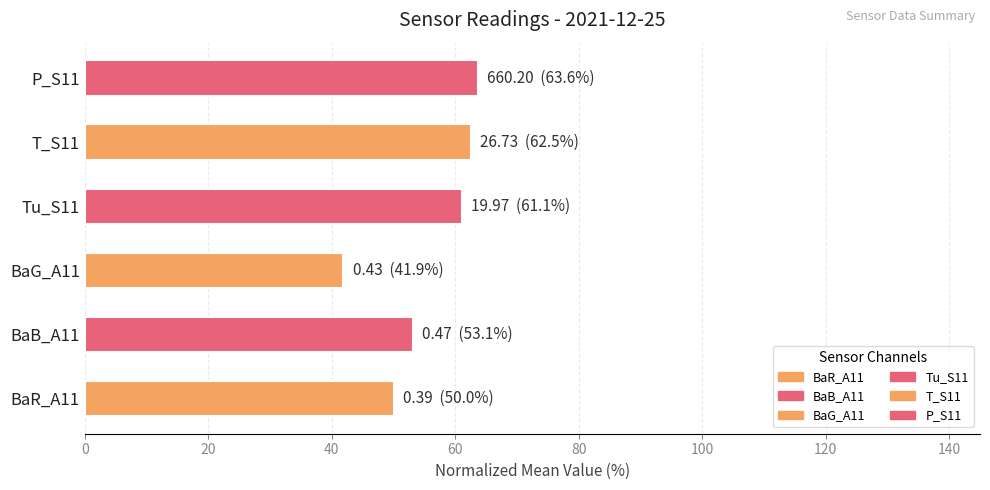

True or false: the data shows 78.5 at BaB_A11.

False